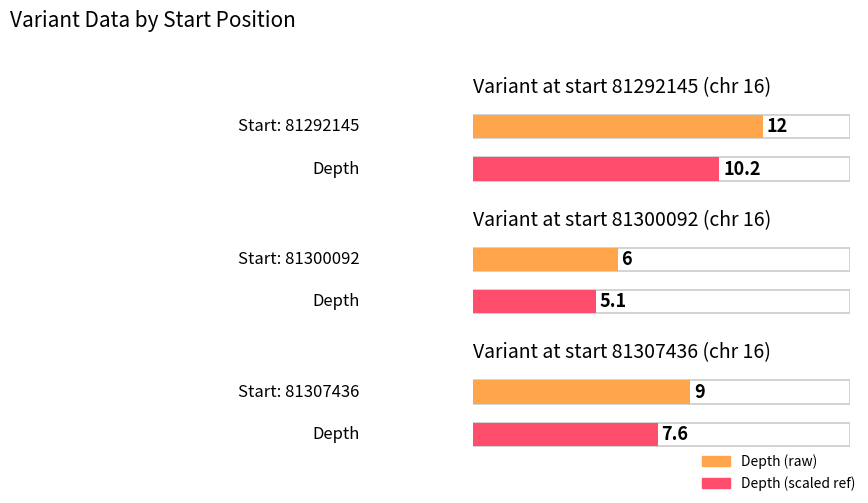

How many values exceed 9?

1